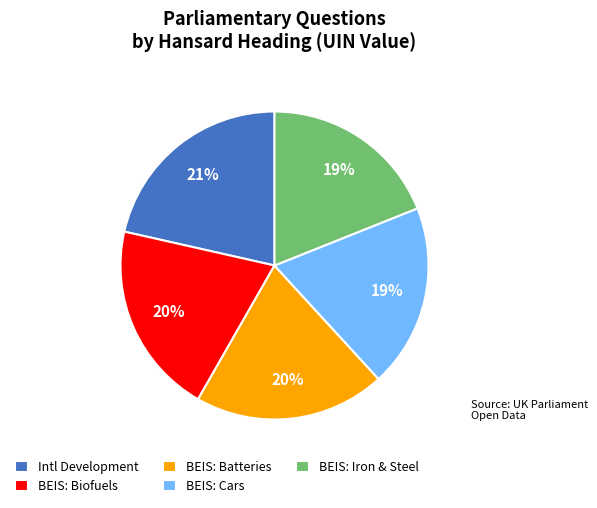

Is it true that Intl Development is 21% of the pie?

True